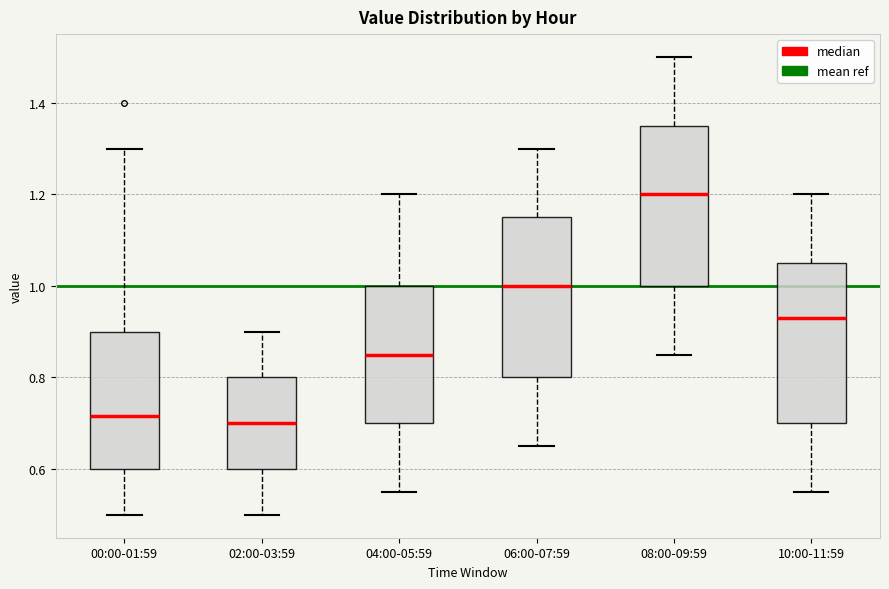

Reading left to right, read every box against the y-axis: the position of its median line, the range the box covers, and the ends of its whiskers. The values are not printed on the chart, so give them approximately, as read against the axis.

00:00-01:59: median 0.72, box 0.60 to 0.90, whiskers 0.50 to 1.30
02:00-03:59: median 0.70, box 0.60 to 0.80, whiskers 0.50 to 0.90
04:00-05:59: median 0.86, box 0.70 to 1.00, whiskers 0.56 to 1.20
06:00-07:59: median 1.00, box 0.80 to 1.16, whiskers 0.66 to 1.30
08:00-09:59: median 1.20, box 1.00 to 1.36, whiskers 0.86 to 1.50
10:00-11:59: median 0.94, box 0.70 to 1.06, whiskers 0.56 to 1.20